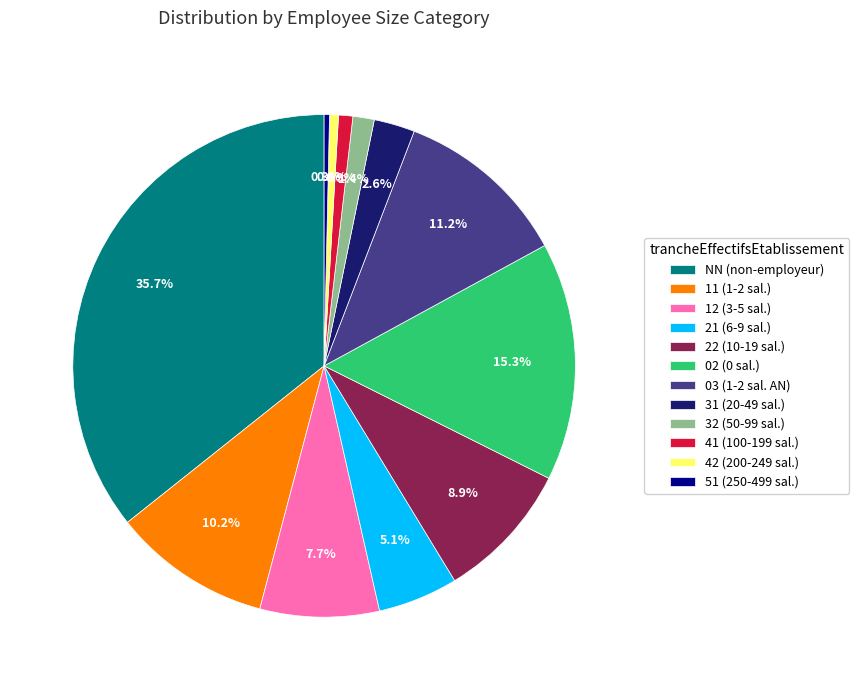

To the nearest percent, what is the combined percentage of 02 and 21?

20%